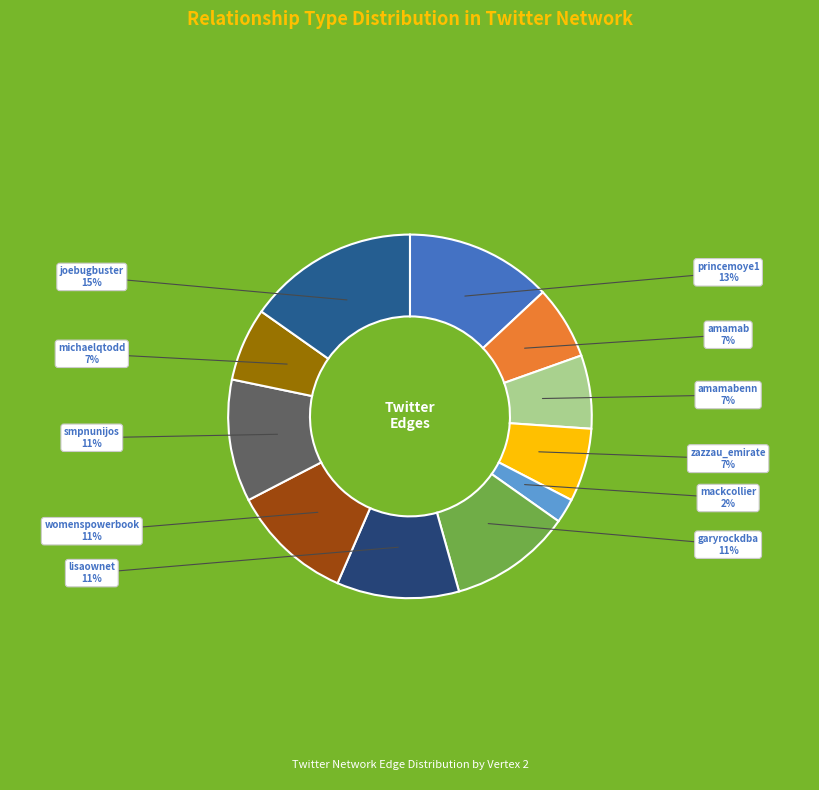

Approximately how many times larger is the value at womenspowerbook compared to lisaownet?

1.0